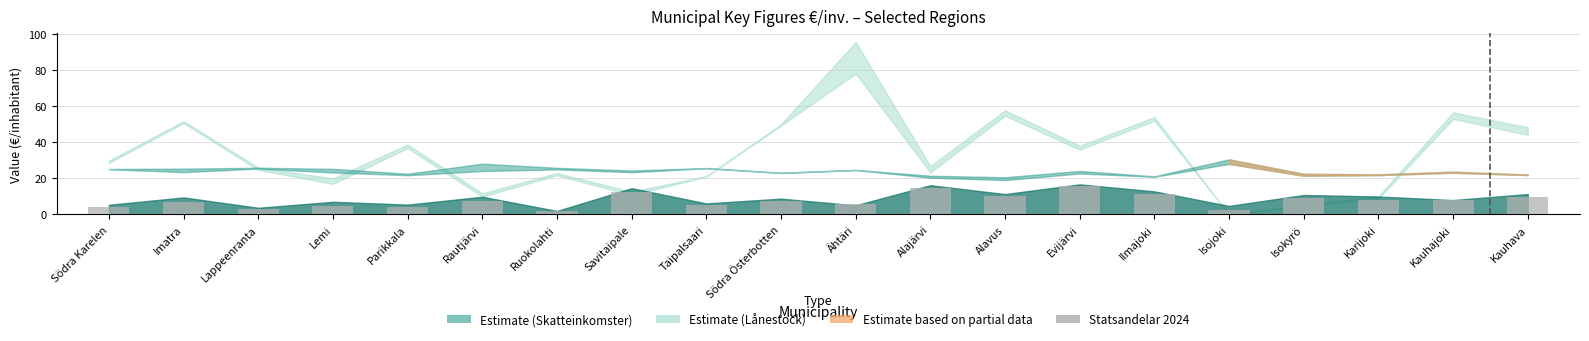

Read the value at Taipalsaari.

5.1